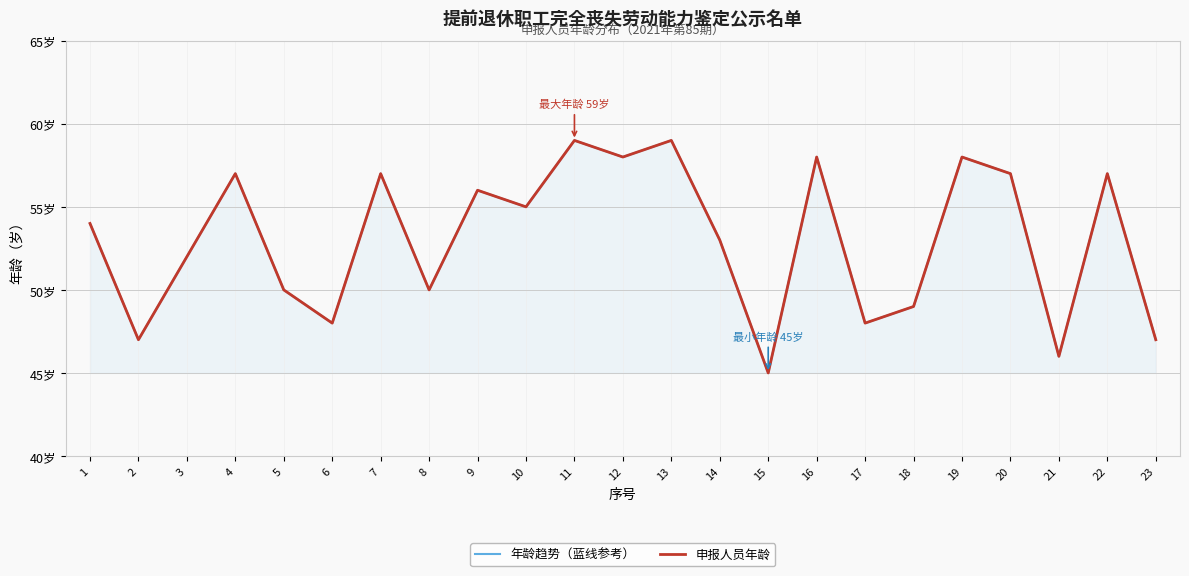

How many lines are shown in the chart?

2